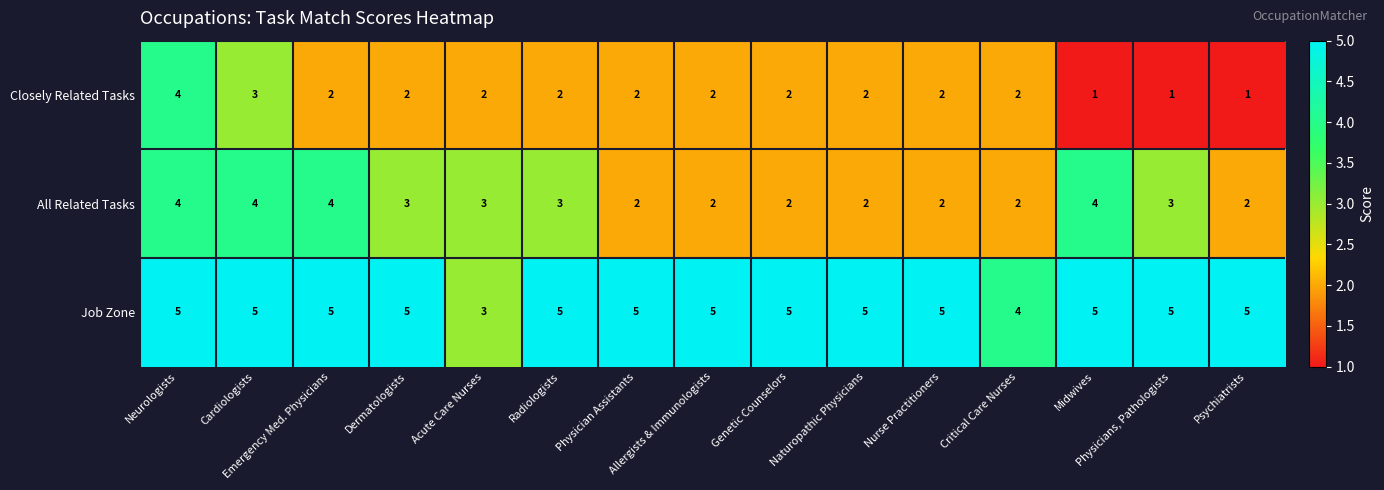

What is the greatest value displayed?

5